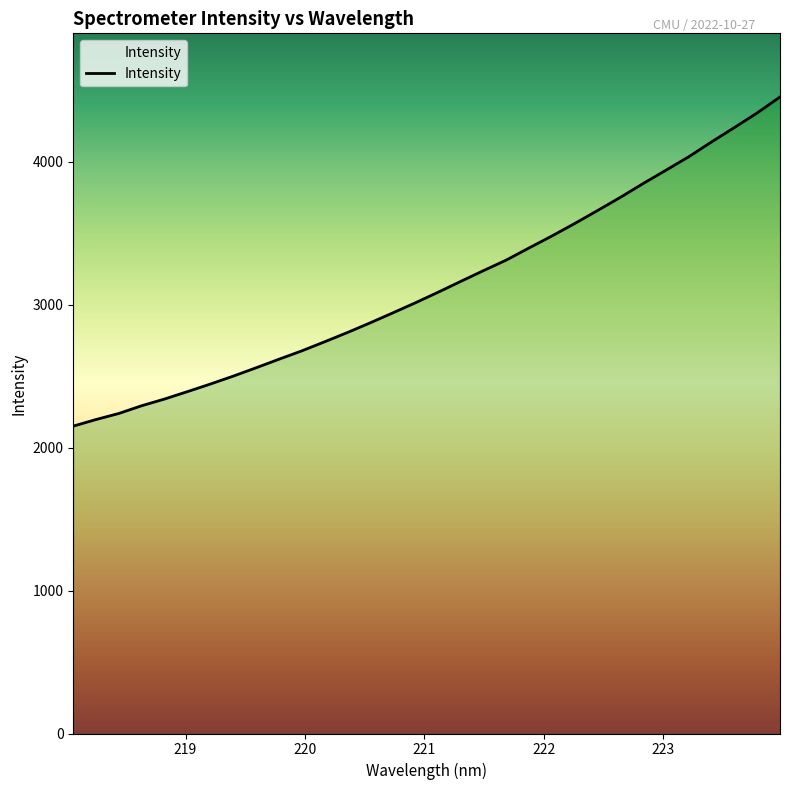

What is the greatest value displayed?

4452.2